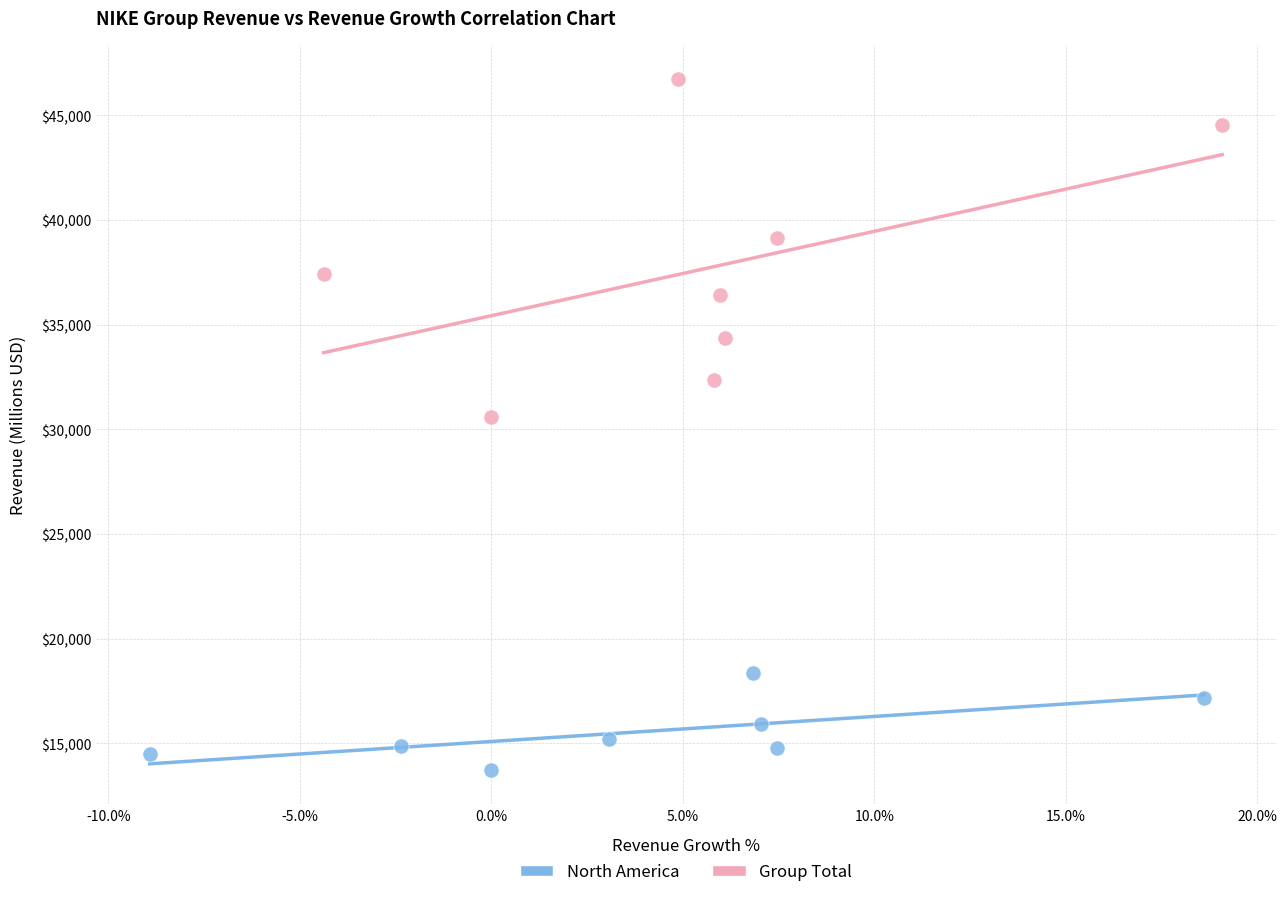

Which series contains the highest Y value?

Group Total